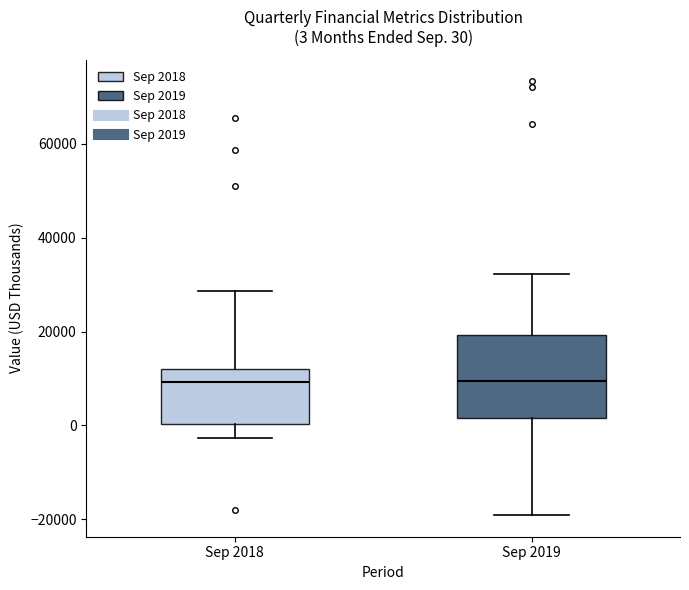

Comparing the boxes themselves (not the whiskers), which one is the tallest?

Sep 2019